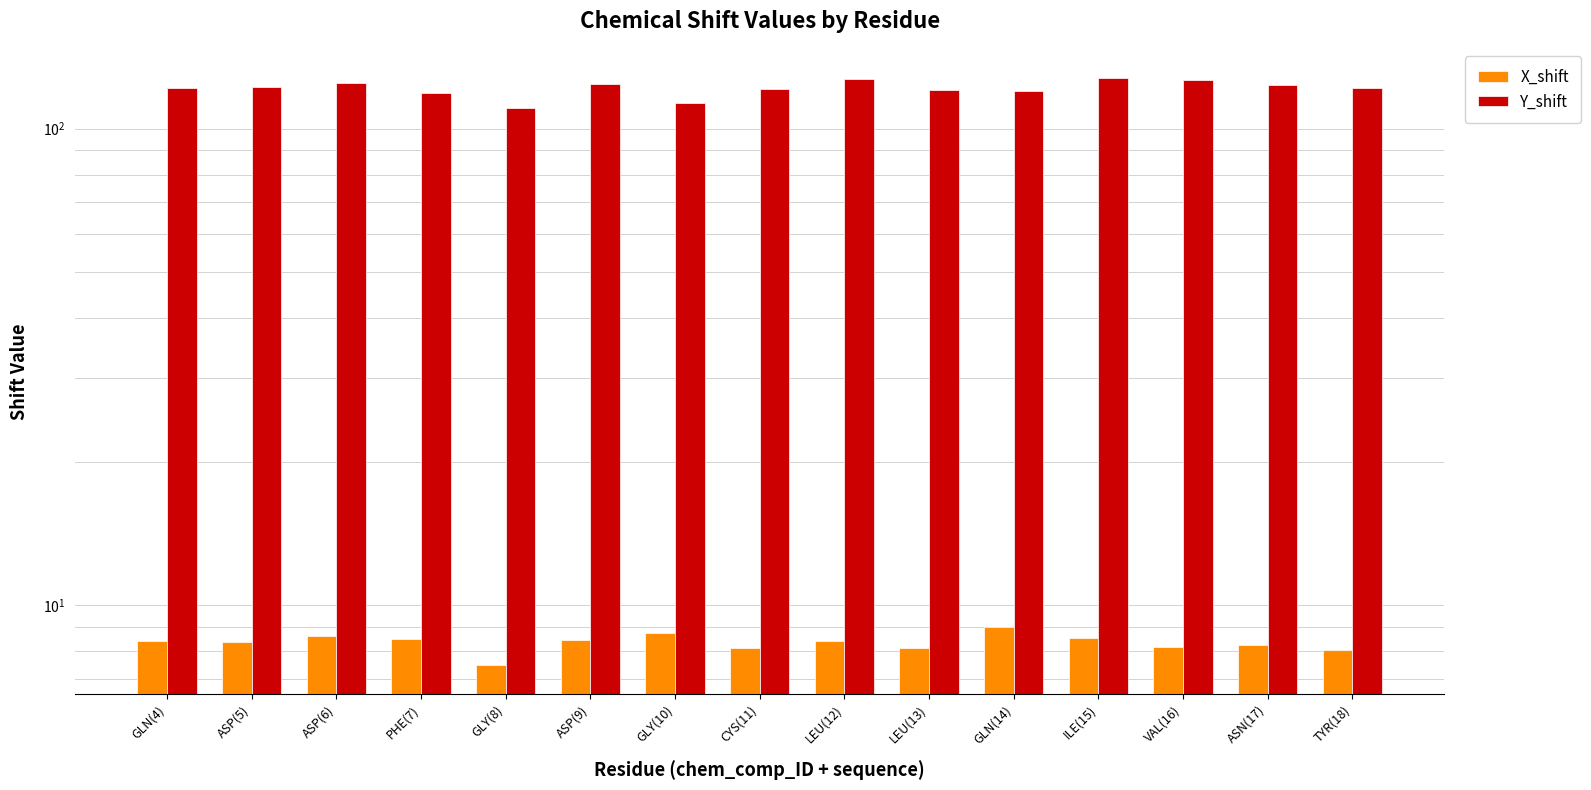

How many groups of bars are there?

15